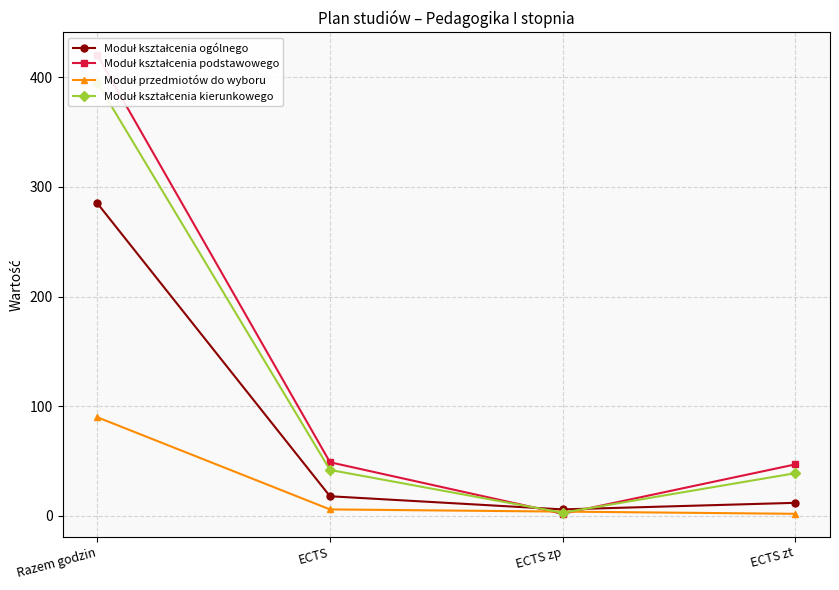

Where is Moduł przedmiotów do wyboru nearest to the value 46?

ECTS